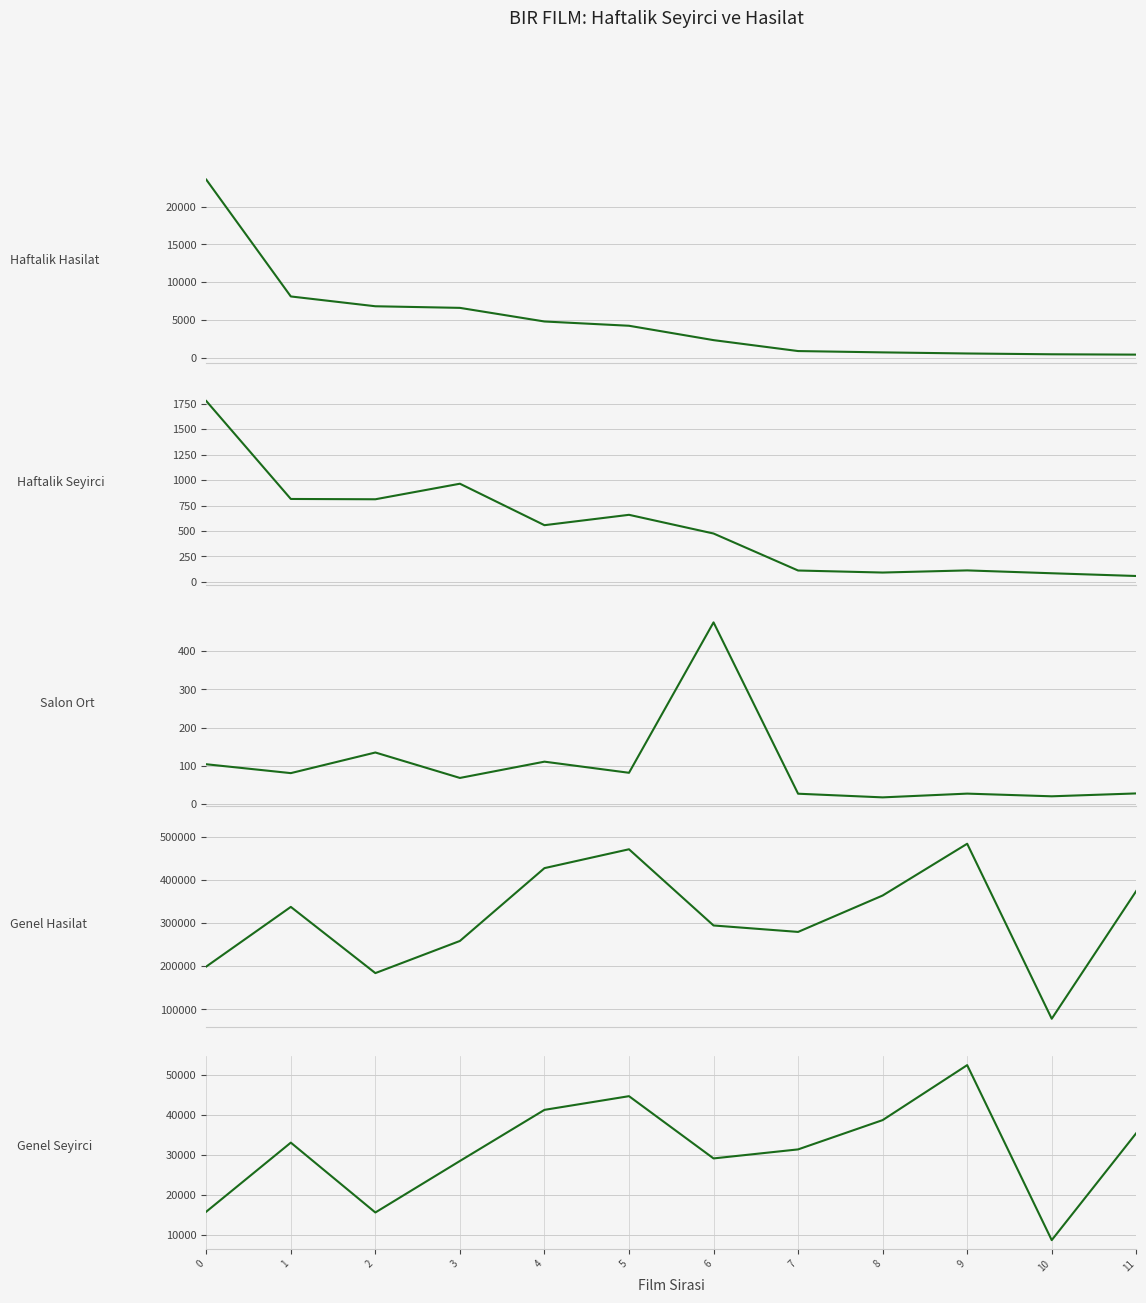

What is the total value across all series at 8?

403561.9